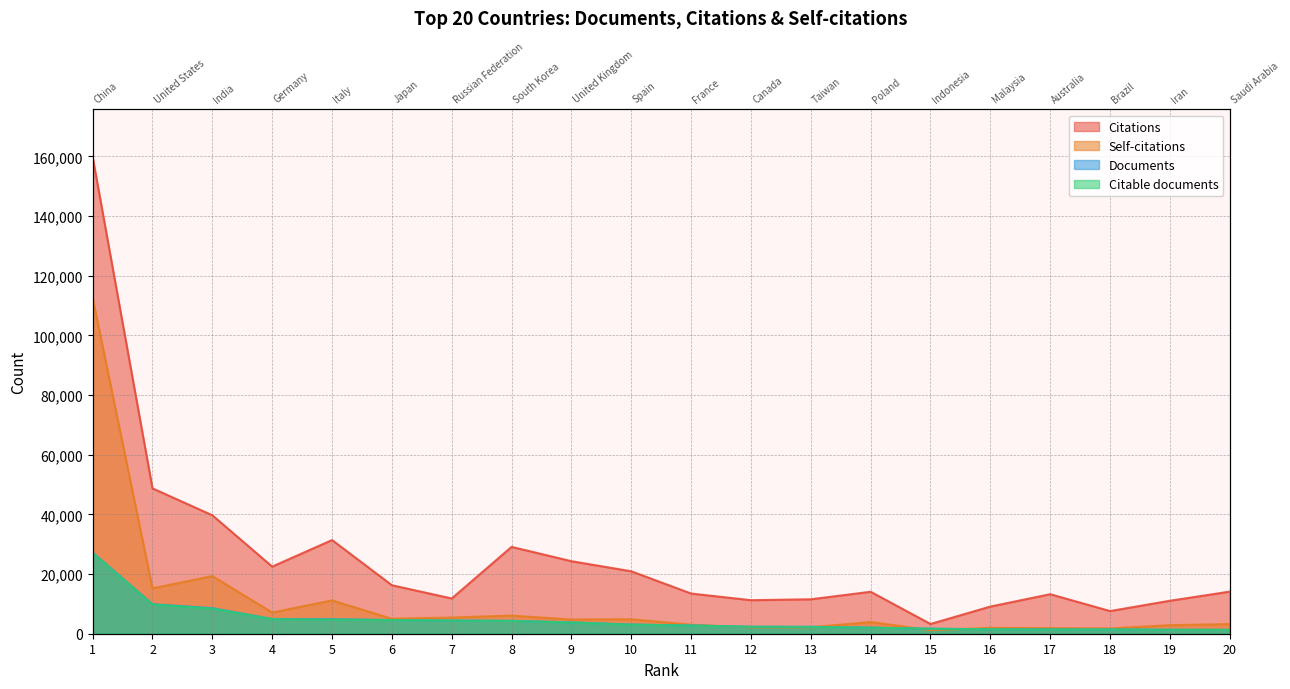

Does the chart display data point markers on the line(s)?

No